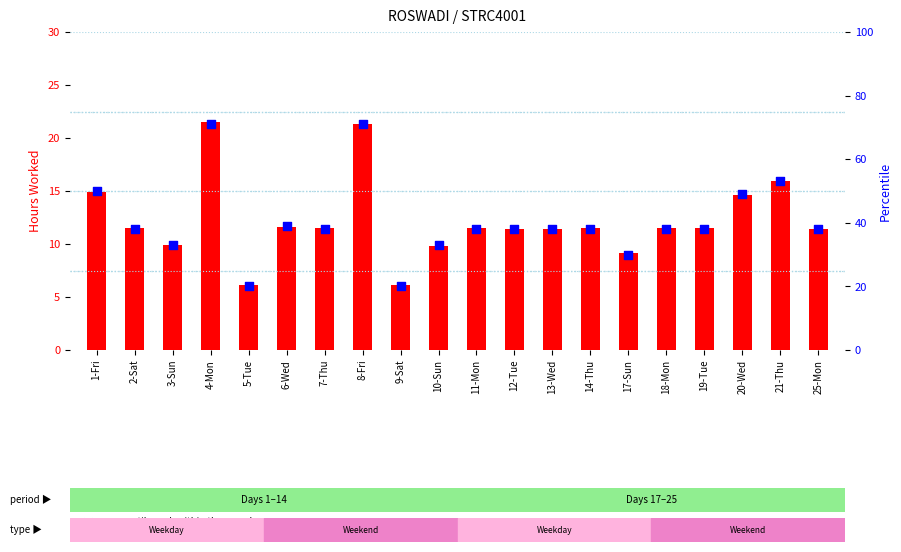

Which series contains the lowest Y value?

hours worked